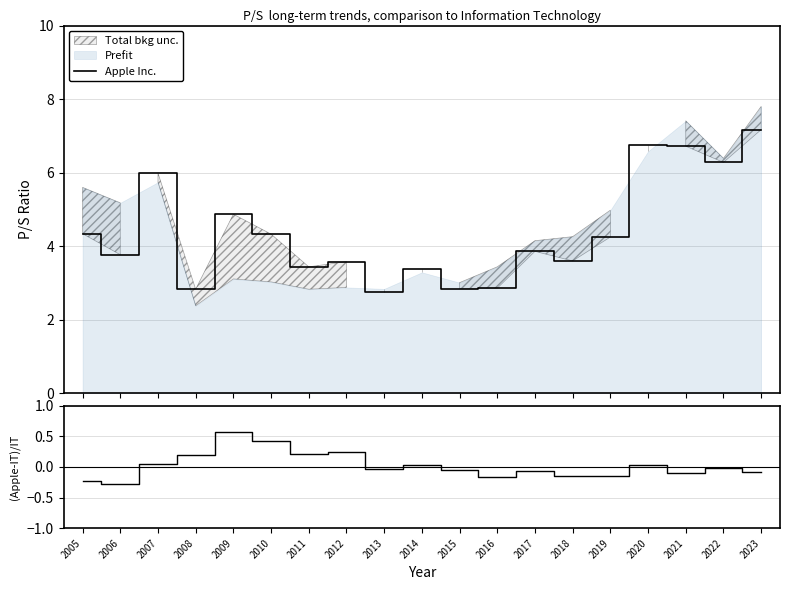

Where is Apple Inc. nearest to the value 4?

2017